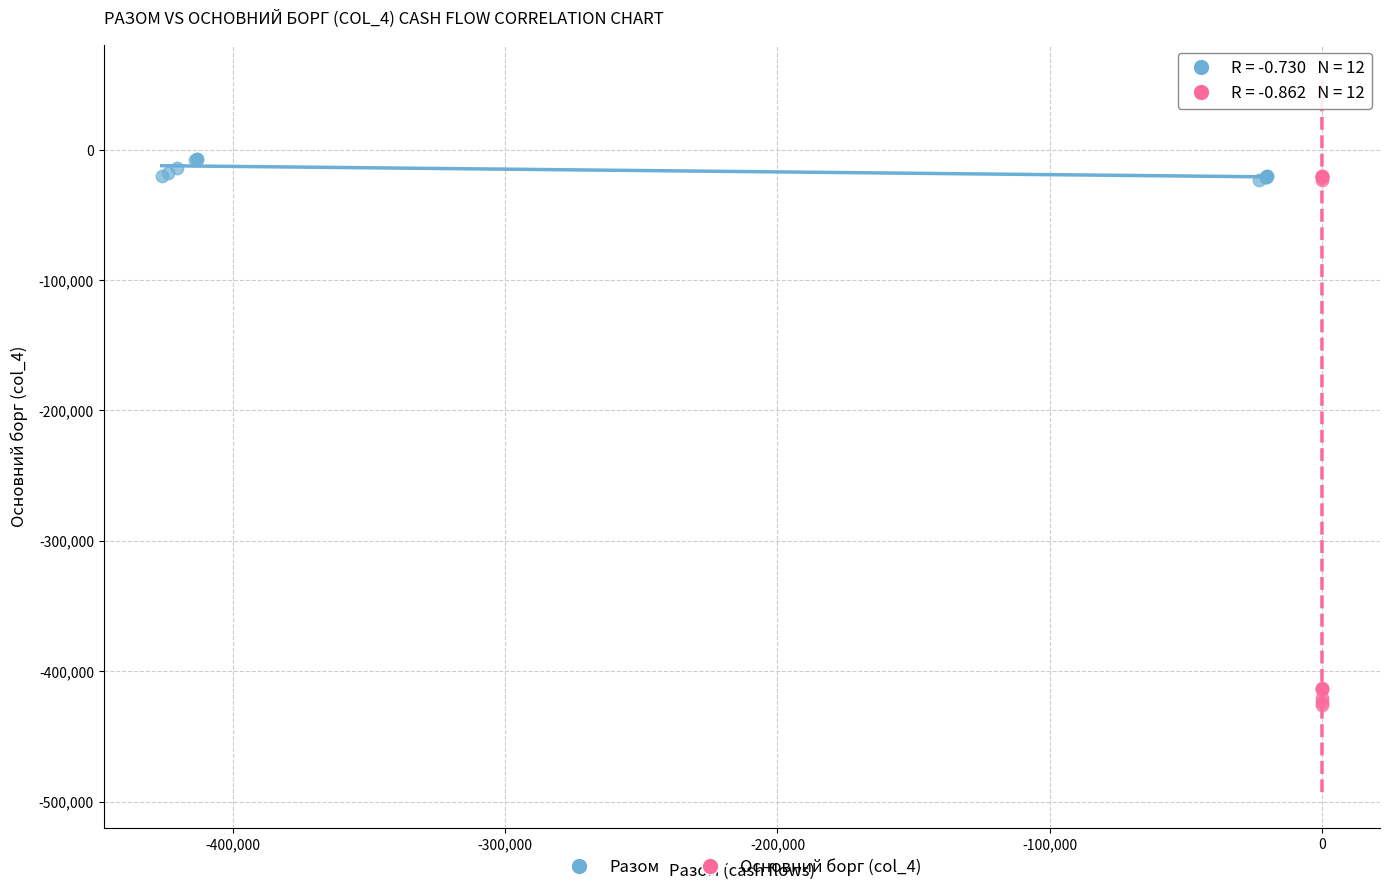

Which series has the largest Y range (max minus min)?

Основний борг (col_4)